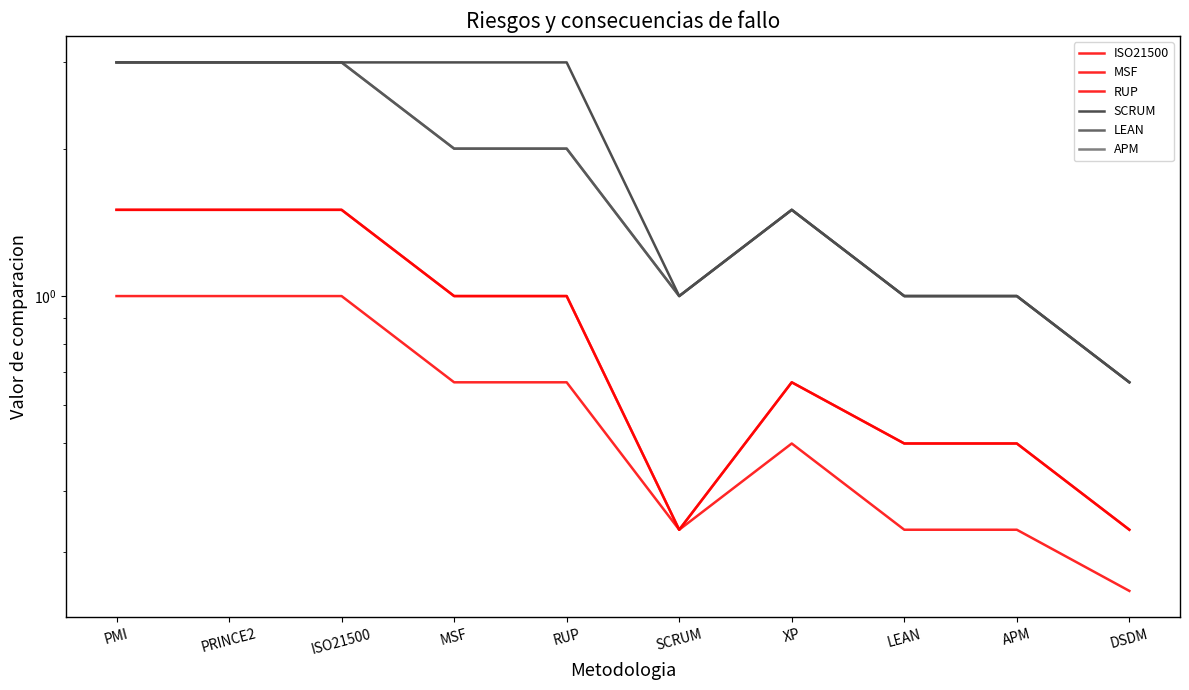

Reading left to right, what are all the values shown in this chart?

ISO21500: 1.0	1.0	1.0	0.7	0.7	0.3	0.5	0.3	0.3	0.2
MSF: 1.5	1.5	1.5	1.0	1.0	0.3	0.7	0.5	0.5	0.3
RUP: 1.5	1.5	1.5	1.0	1.0	0.3	0.7	0.5	0.5	0.3
SCRUM: 3.0	3.0	3.0	3.0	3.0	1.0	1.5	1.0	1.0	0.7
LEAN: 3.0	3.0	3.0	2.0	2.0	1.0	1.5	1.0	1.0	0.7
APM: 3.0	3.0	3.0	2.0	2.0	1.0	1.5	1.0	1.0	0.7